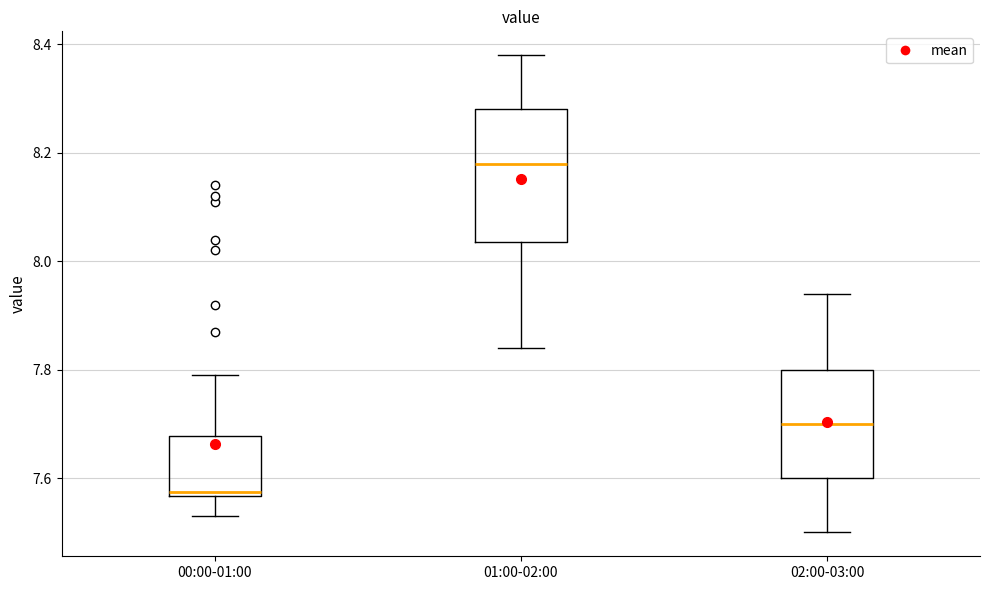

Reading left to right, transcribe this box plot: for each box, give where its median line is, the range the box spans, and where its two whiskers end, as read against the y-axis. The values are not printed on the chart, so give them approximately, as read against the axis.

00:00-01:00: median 7.58, box 7.56 to 7.68, whiskers 7.54 to 7.80
01:00-02:00: median 8.18, box 8.04 to 8.28, whiskers 7.84 to 8.38
02:00-03:00: median 7.70, box 7.60 to 7.80, whiskers 7.50 to 7.94